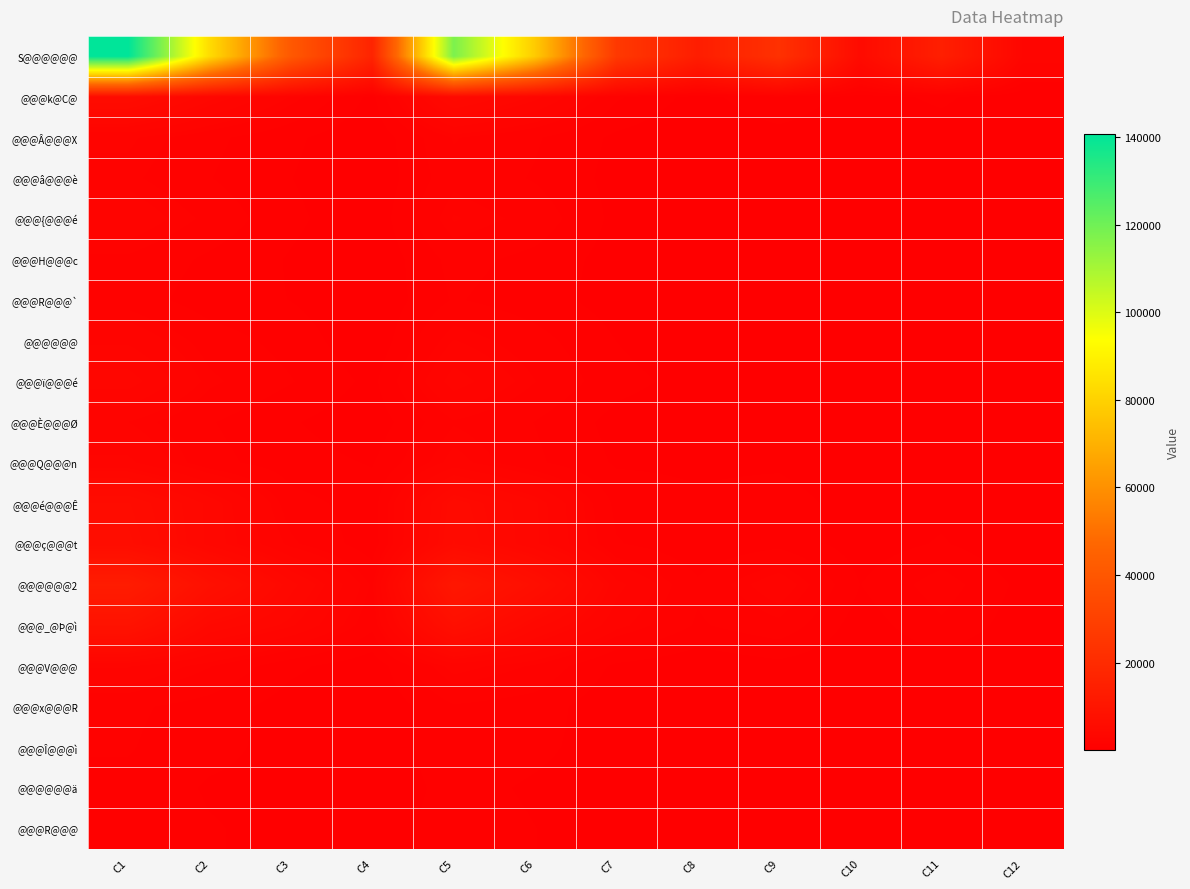

What is the maximum value shown in the chart?

140671